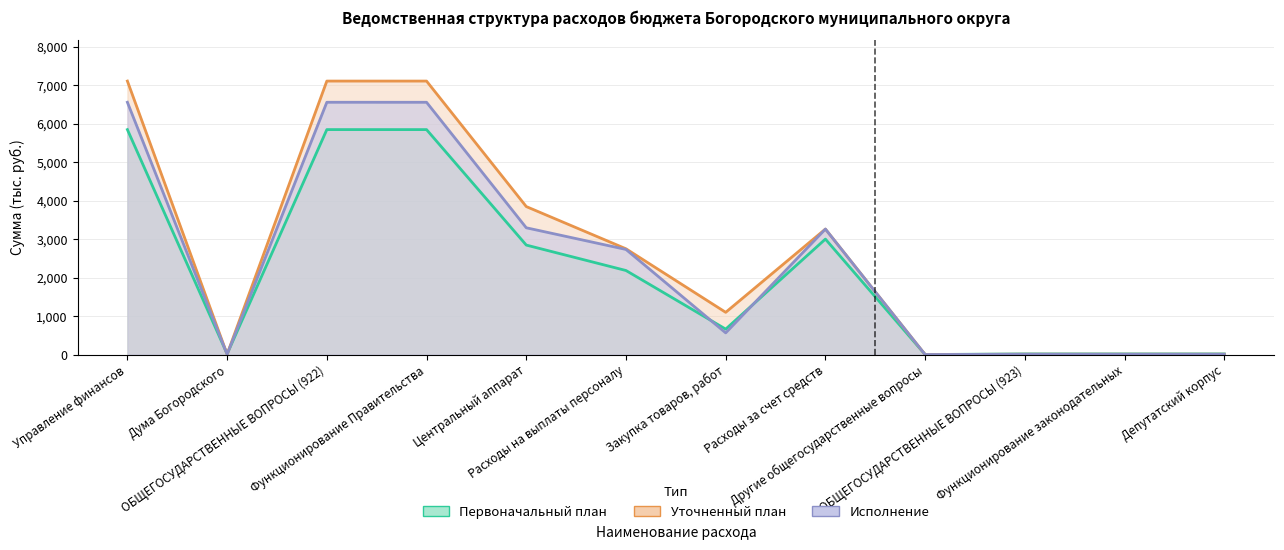

After their last crossing, which series has the higher values: Первоначальный план or Уточненный план?

Уточненный план